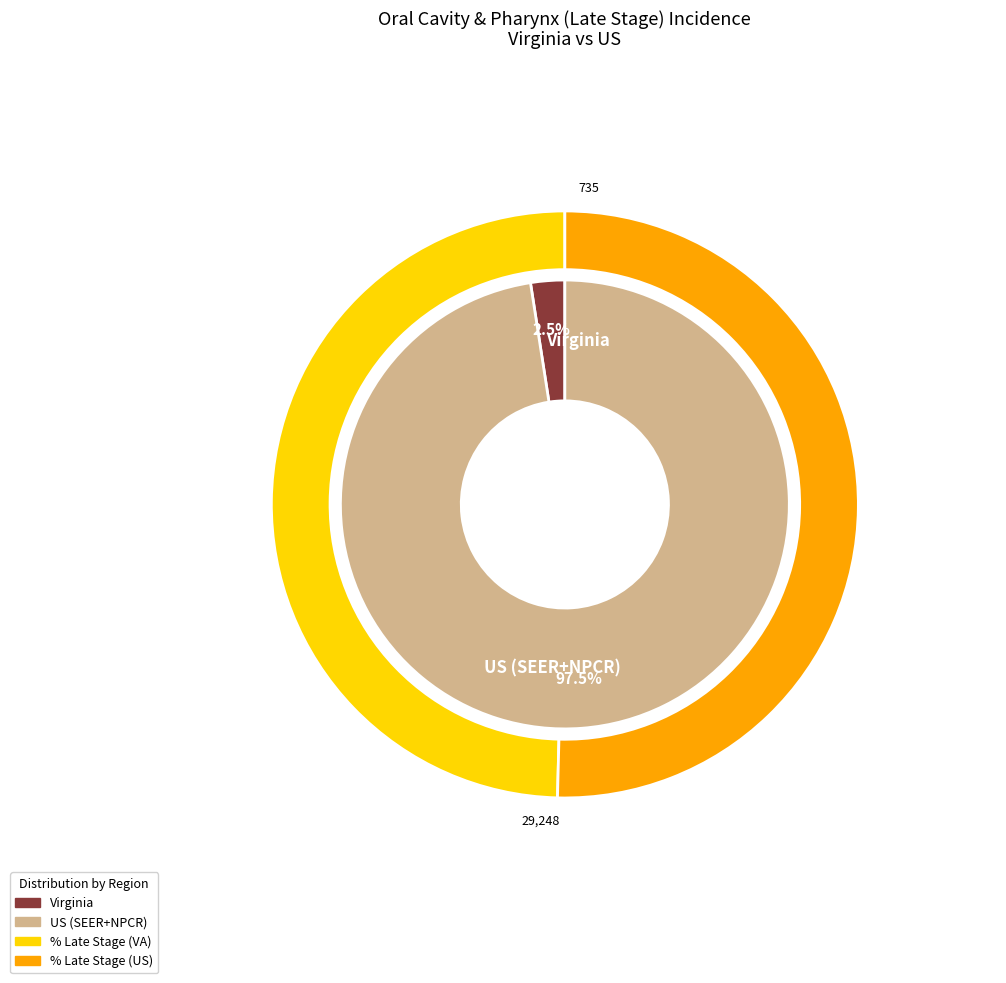

To the nearest percent, what is the average slice percentage?

50%